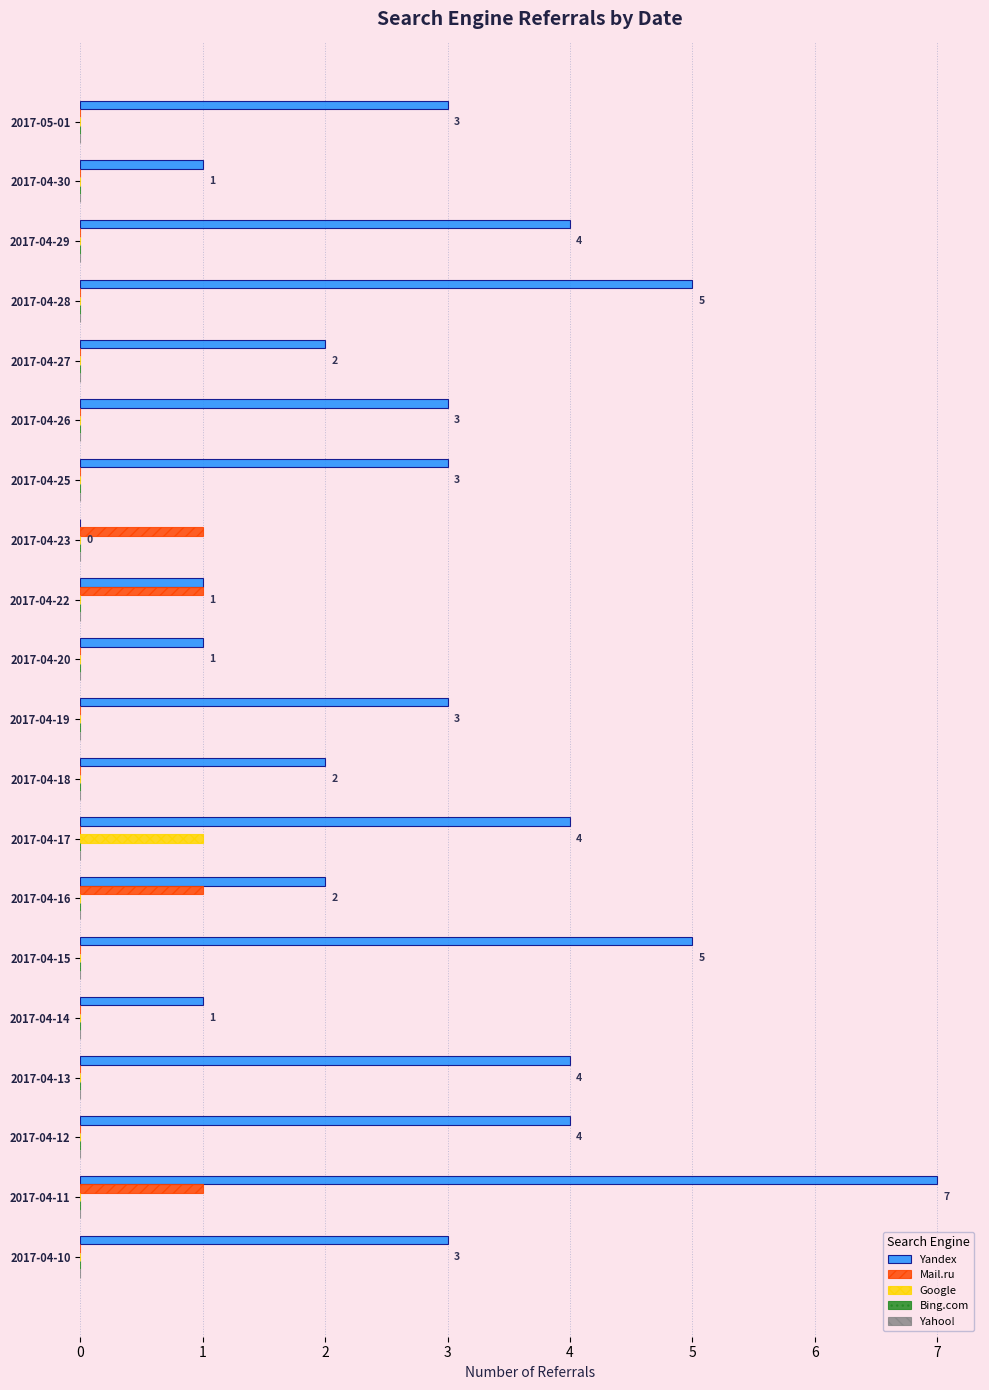

The value of Mail.ru at 2017-04-13 is 0. True or false?

True